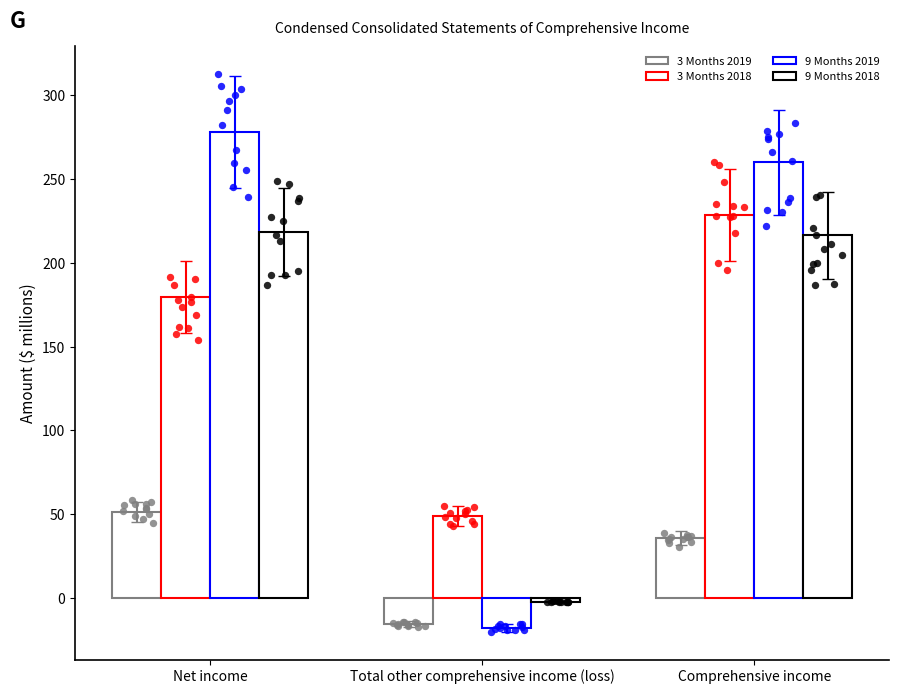

Is the value of 3 Months 2018 at Comprehensive income greater than the value of 3 Months 2019 at Comprehensive income?

Yes